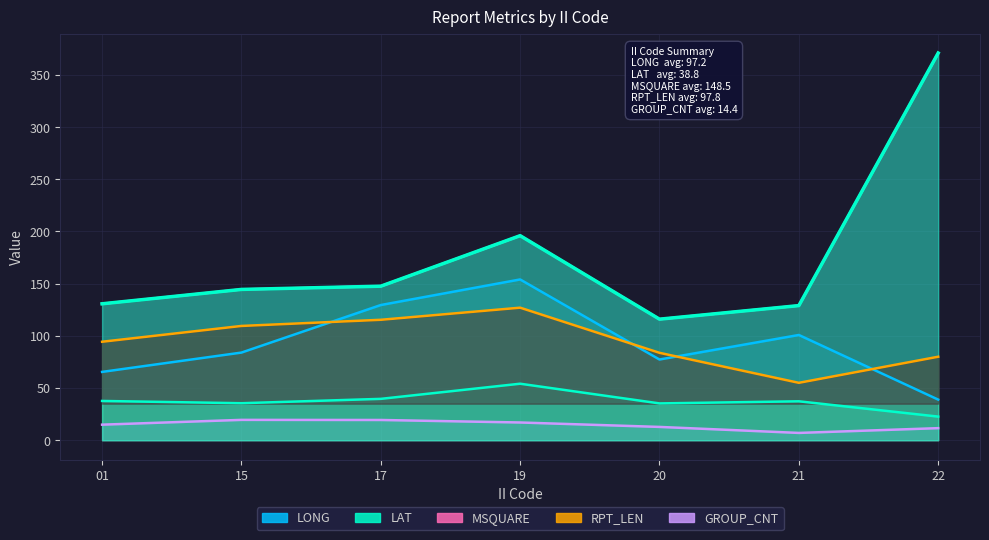

Reading left to right, extract all data points from this chart.

LONG: 65.5	84.0	129.5	154.1	77.3	100.8	38.9
LAT: 37.6	35.5	39.6	54.1	35.3	37.3	22.6
MSQUARE: 130.7	144.5	147.6	196.0	116.0	129.0	371.0
RPT_LEN: 94.4	109.5	115.4	127.0	83.8	55.0	80.0
GROUP_CNT: 14.9	19.5	19.4	17.0	12.8	7.0	11.6